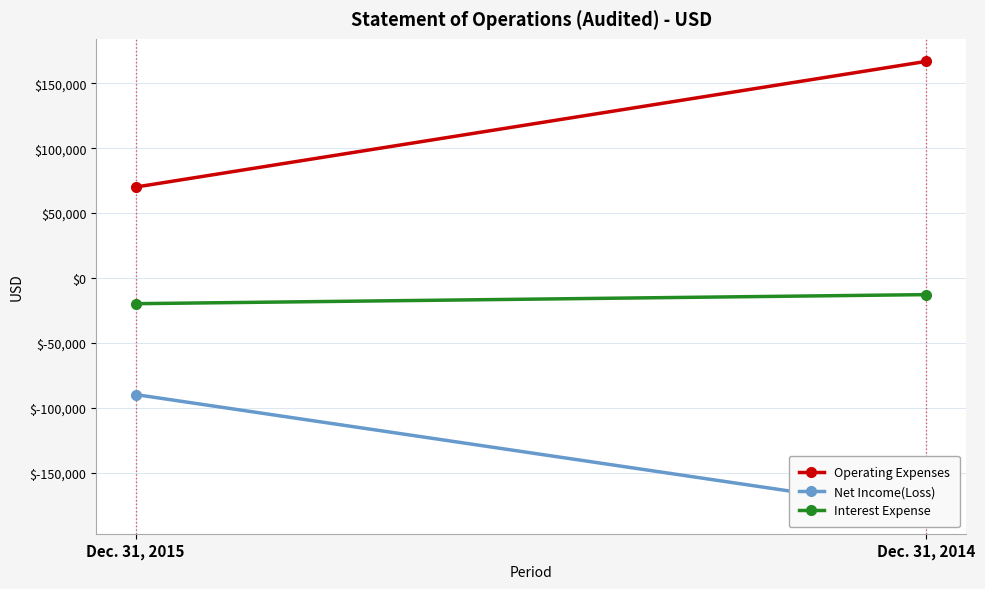

How many series are shown in this chart?

3